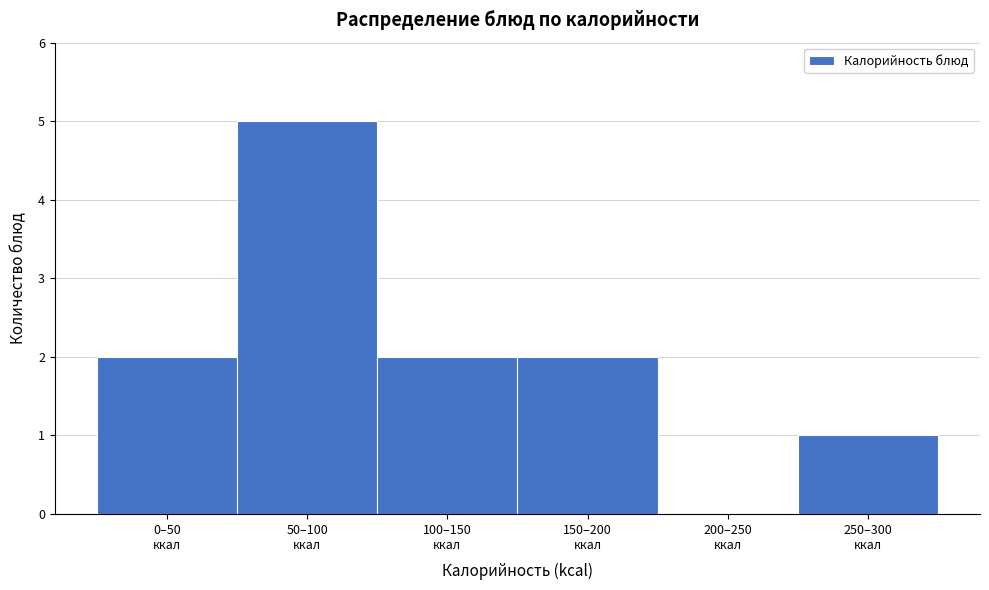

What is the sum of all values?

12